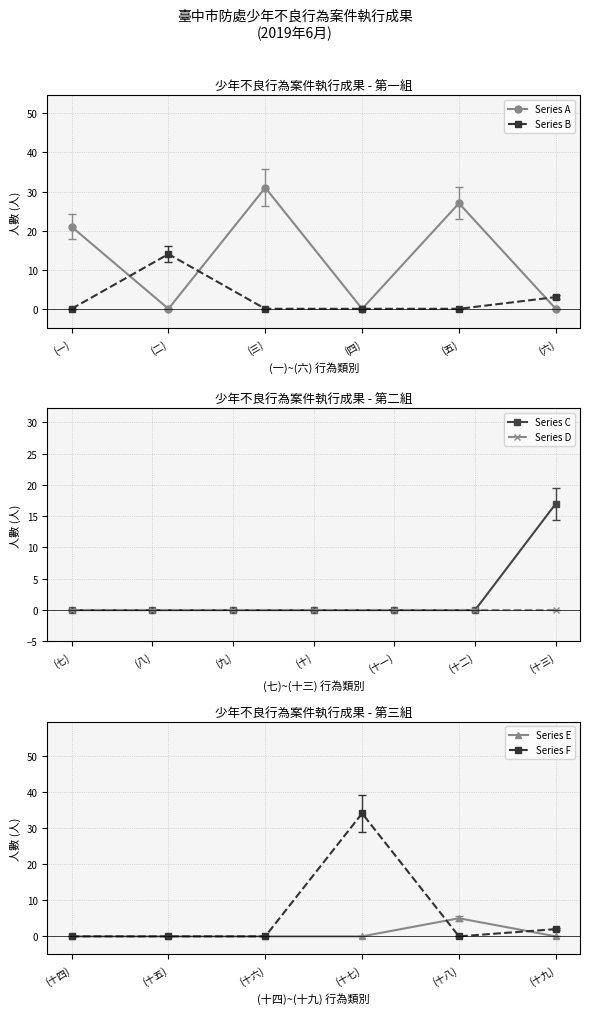

True or false: 吸菸 has a value of 0 at (九).

True